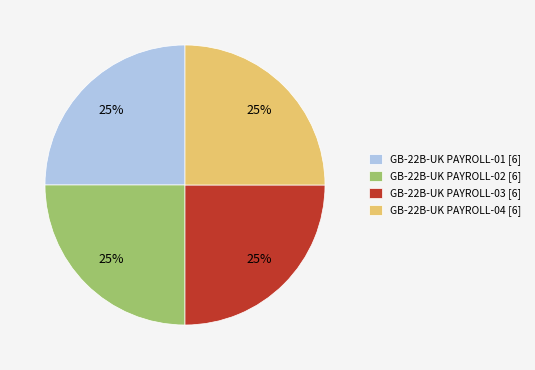

Is there any slice that represents more than half of the pie?

No